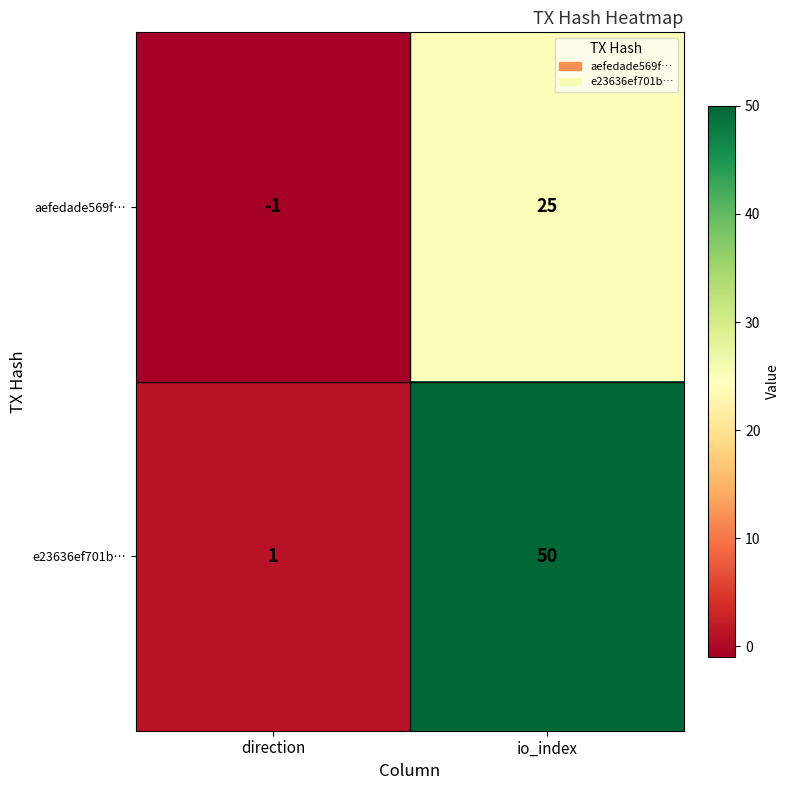

At which label is aefedade569f… closest to 12?

direction